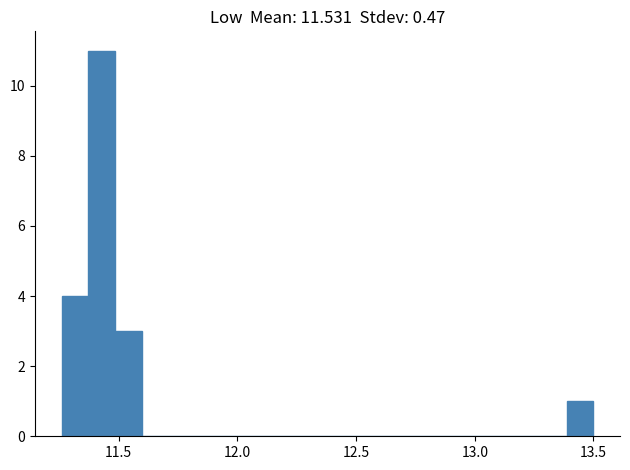

Read against the x-axis, roughly where is the centre of the tallest bar?

11.45